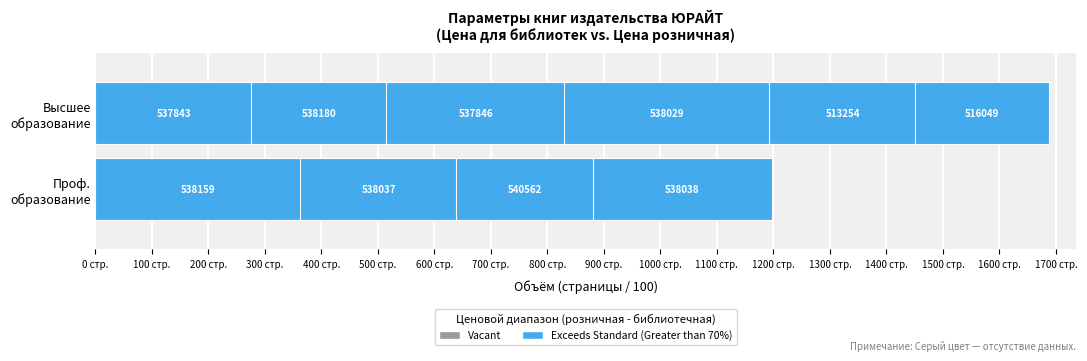

Reading left to right, list all the values displayed in this chart.

Профессиональное образование: 538159=1	537843=0	538037=1	538180=0	540562=1	537846=0	538038=1	538029=0	513254=0	516049=0
Высшее образование: 538159=0	537843=1	538037=0	538180=1	540562=0	537846=1	538038=0	538029=1	513254=1	516049=1